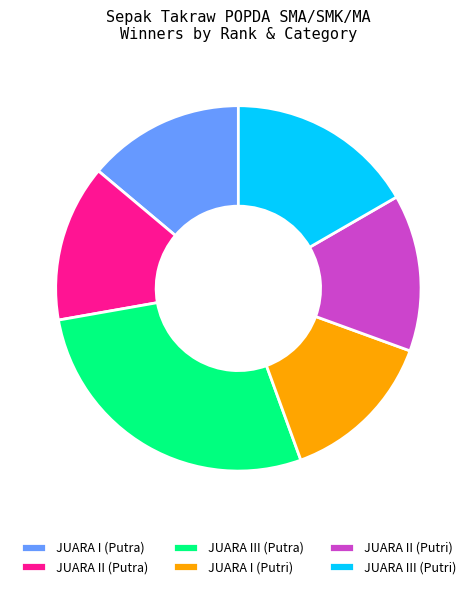

Is there a majority slice in this chart?

No